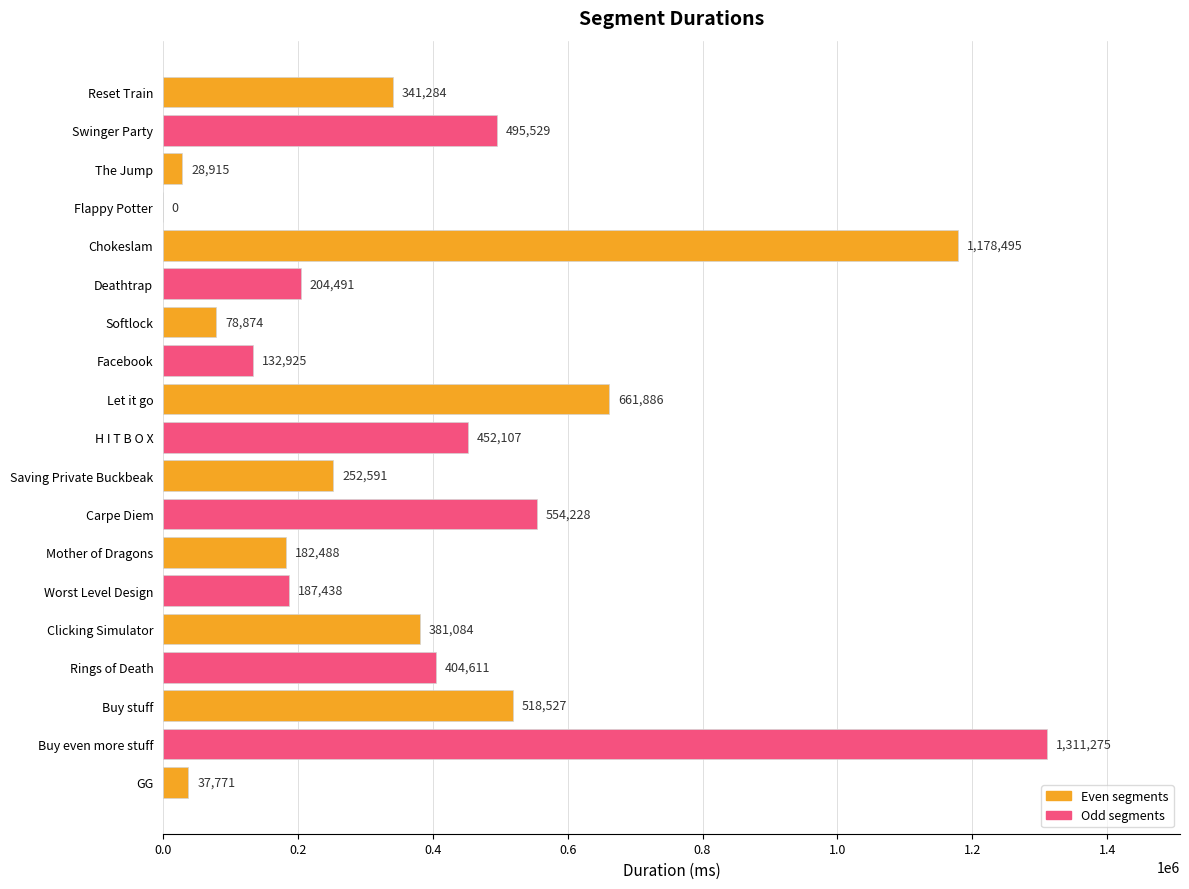

Between Rings of Death and Carpe Diem, which is larger?

Carpe Diem